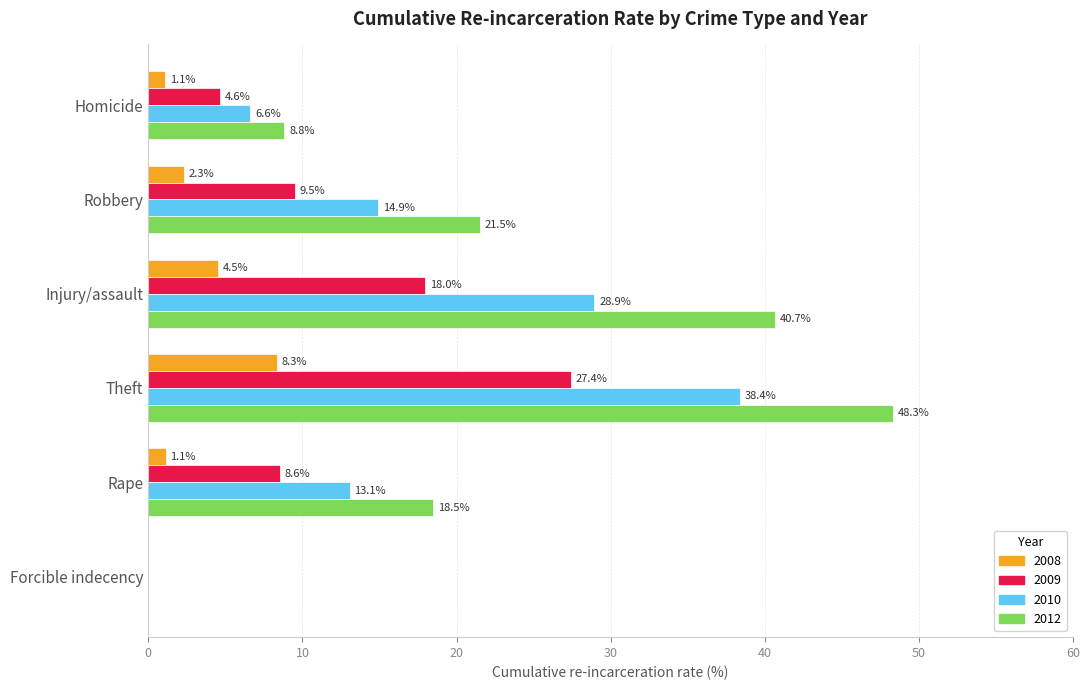

What value does the 2009 series have at Robbery?

9.5